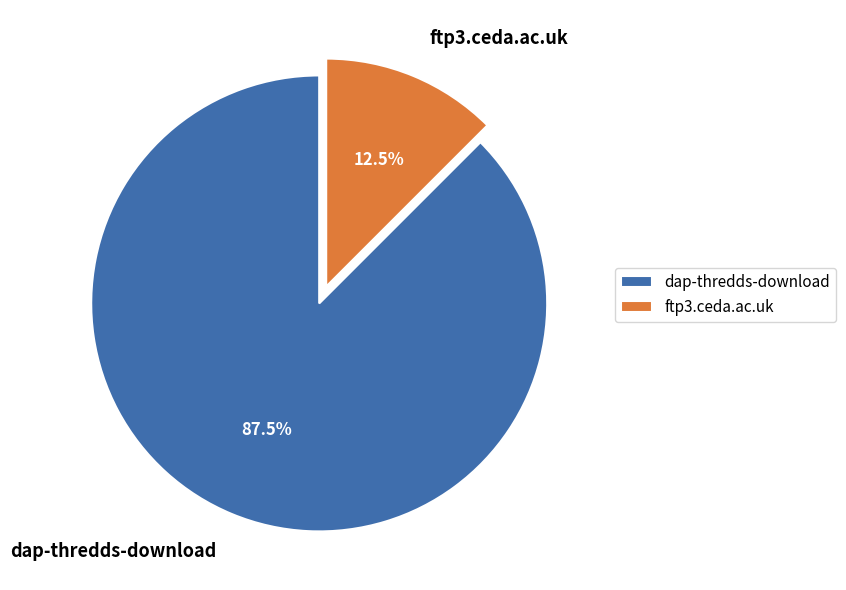

What portion of the pie excludes dap-thredds-download?

12.5%